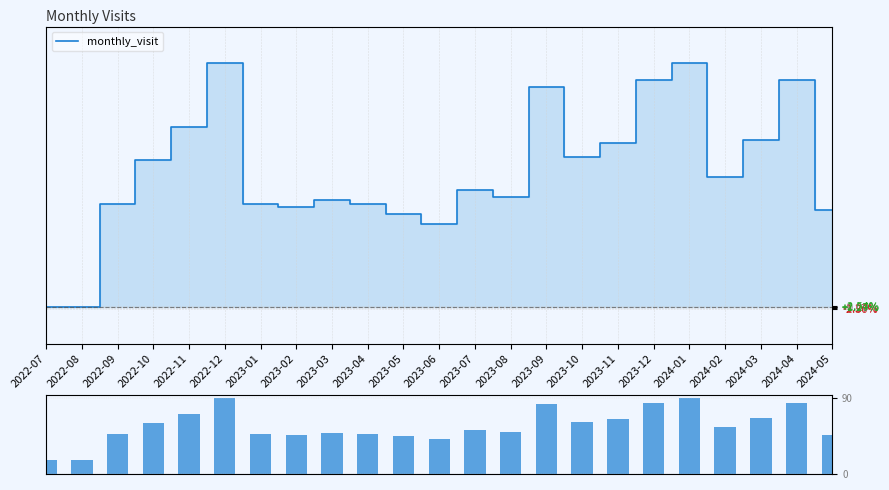

At which category is the sum across all series the highest?

2022-12